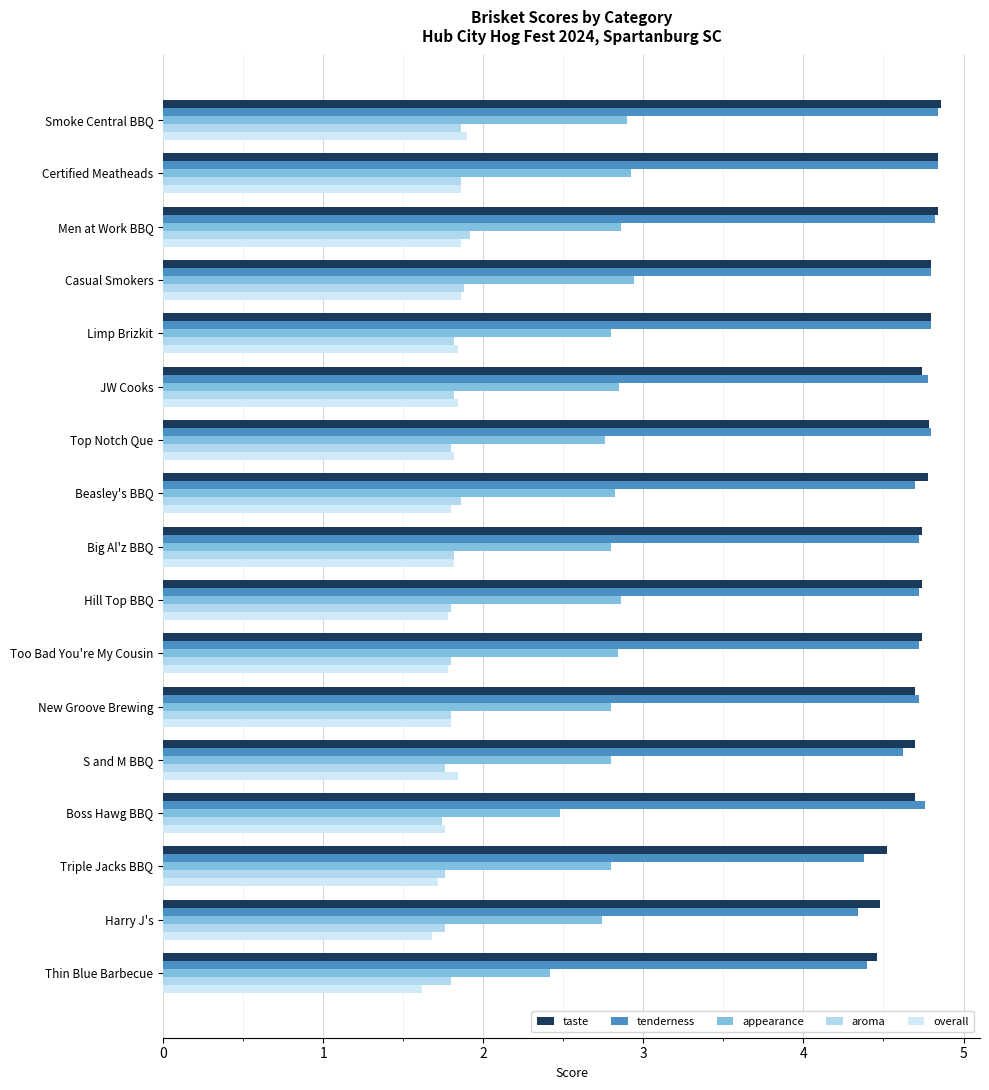

What are all the series names shown in the legend?

taste, tenderness, appearance, aroma, overall